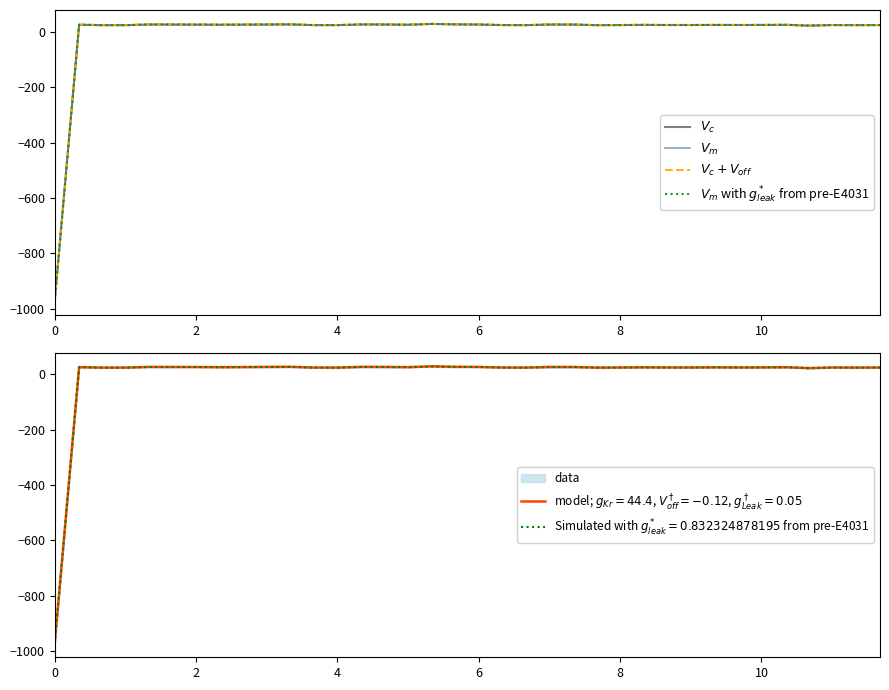

In $V_m$ with $g^*_{leak}$ from pre-E4031, how many points are lower than both neighbors (excluding endpoints)?

5